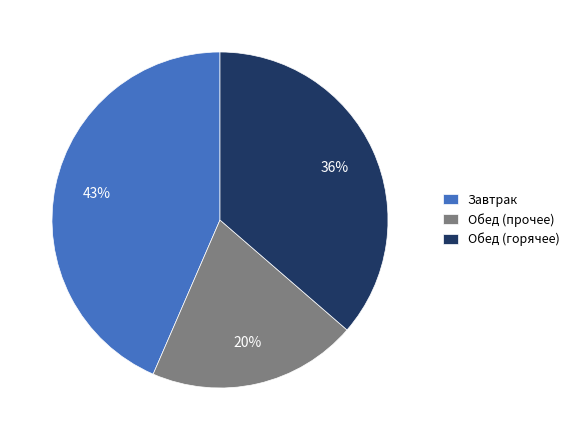

True or false: Обед (горячее) accounts for 36% of the total.

True